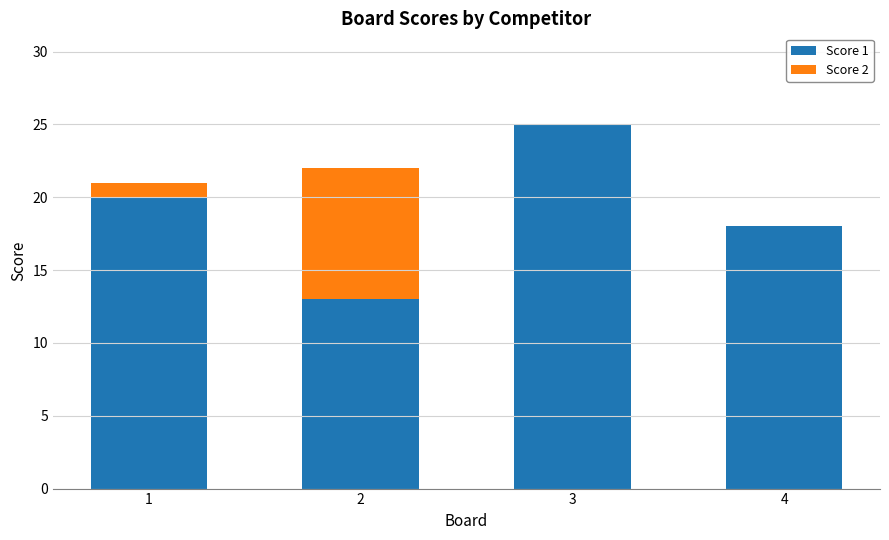

How many data points does each series have?

4